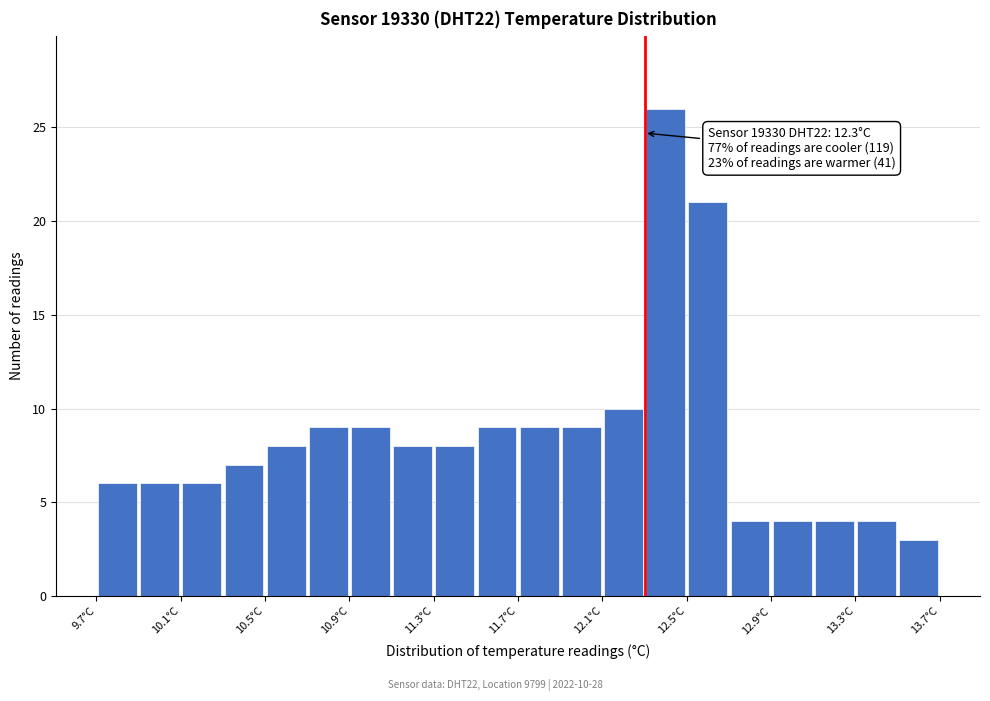

Over which range of the x-axis is the bar tallest?

12.3 to 12.5